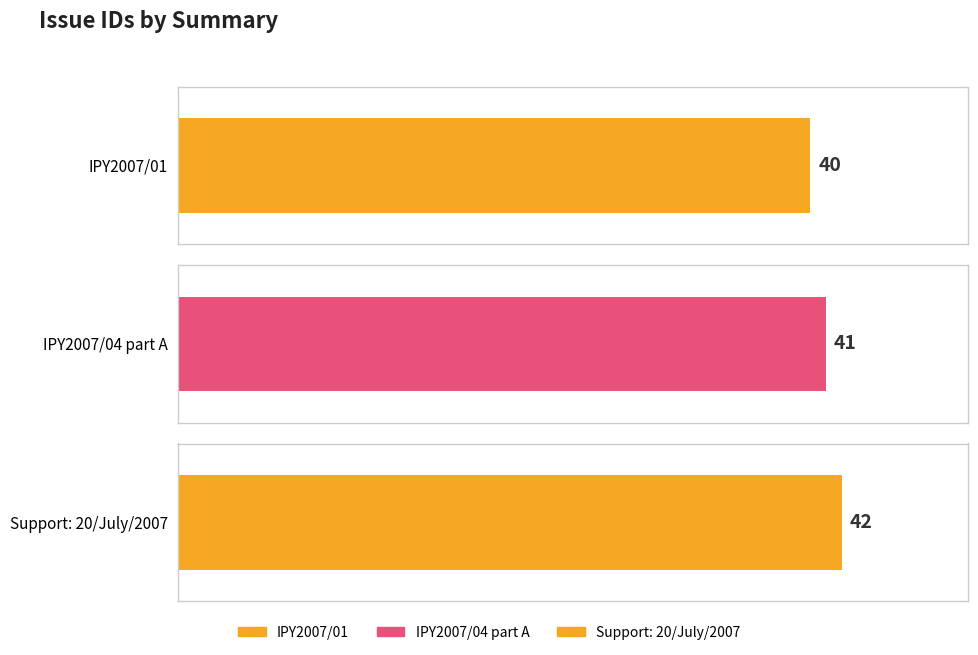

What is the approximate value at IPY2007/01?

40